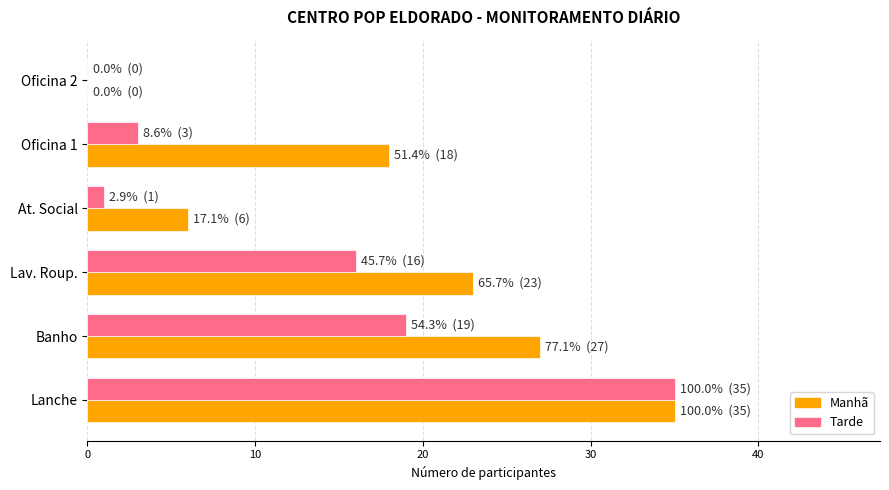

Which category has the highest value in the Tarde series?

Lanche